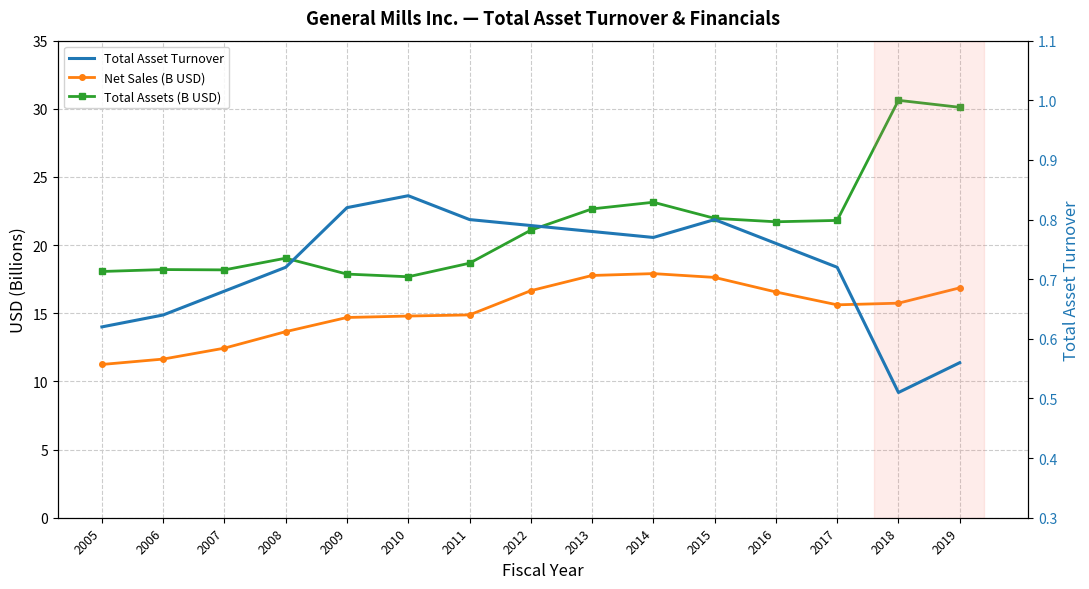

At which label does Net Sales (B USD) reach its minimum?

2005